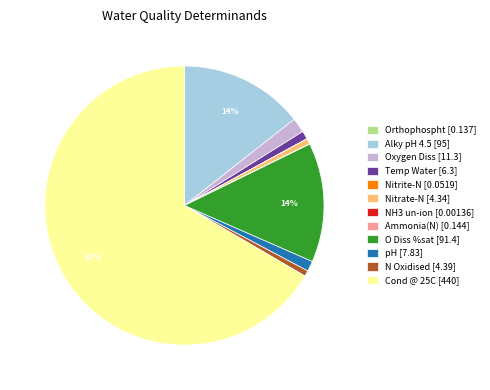

Which slice is the largest?

Cond @ 25C